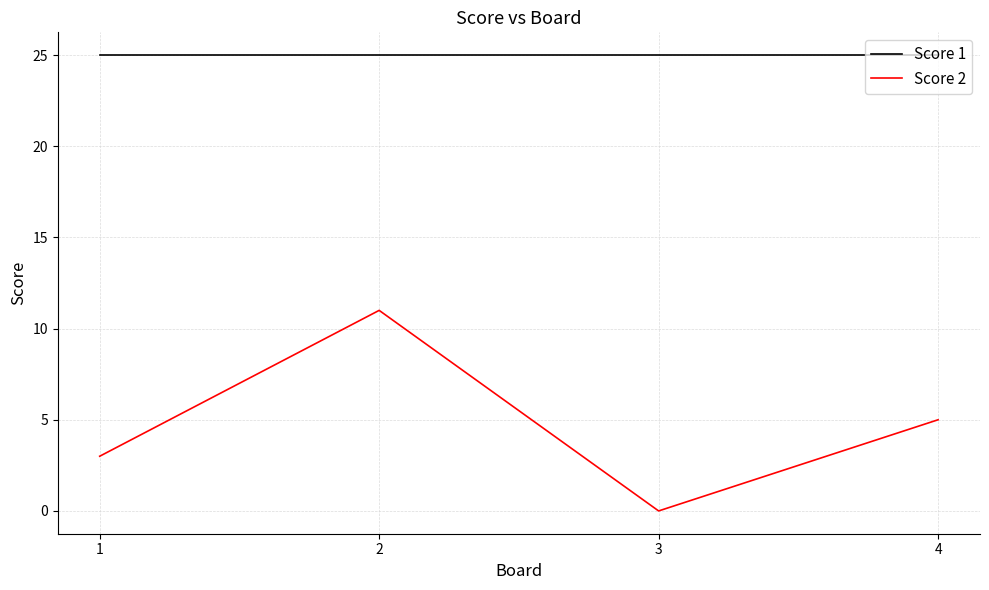

Where is Score 2 nearest to the value 5?

4